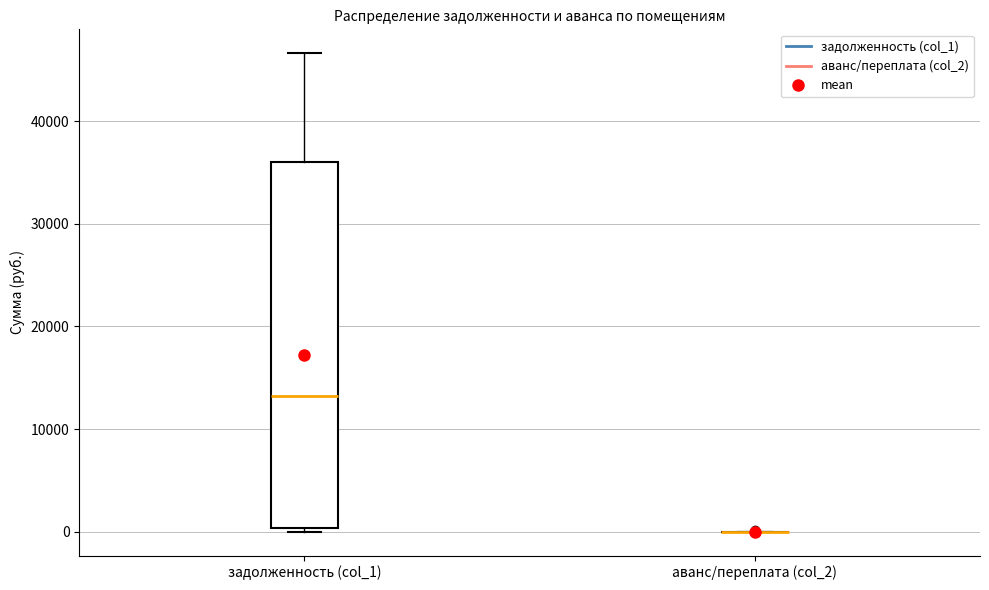

Where is the upper edge of the box for задолженность (col_1) on the y-axis? The values are not printed on the chart, so give them approximately, as read against the axis.

36000